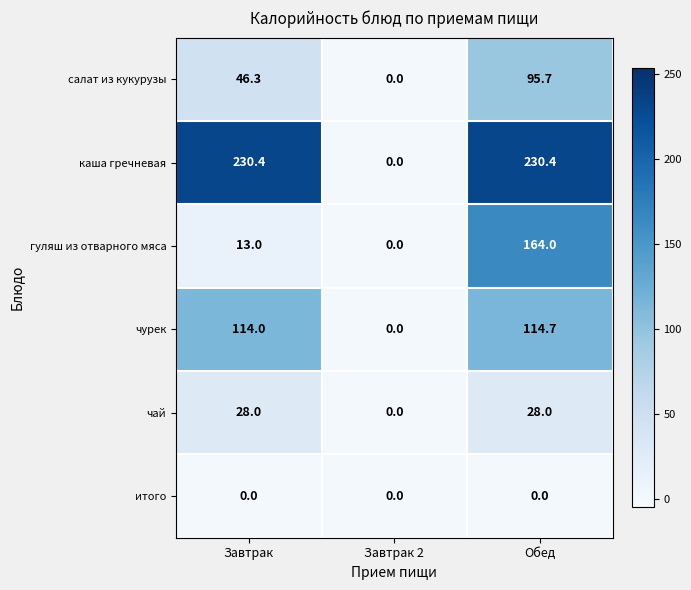

Which category has the highest value in the салат из кукурузы series?

Обед